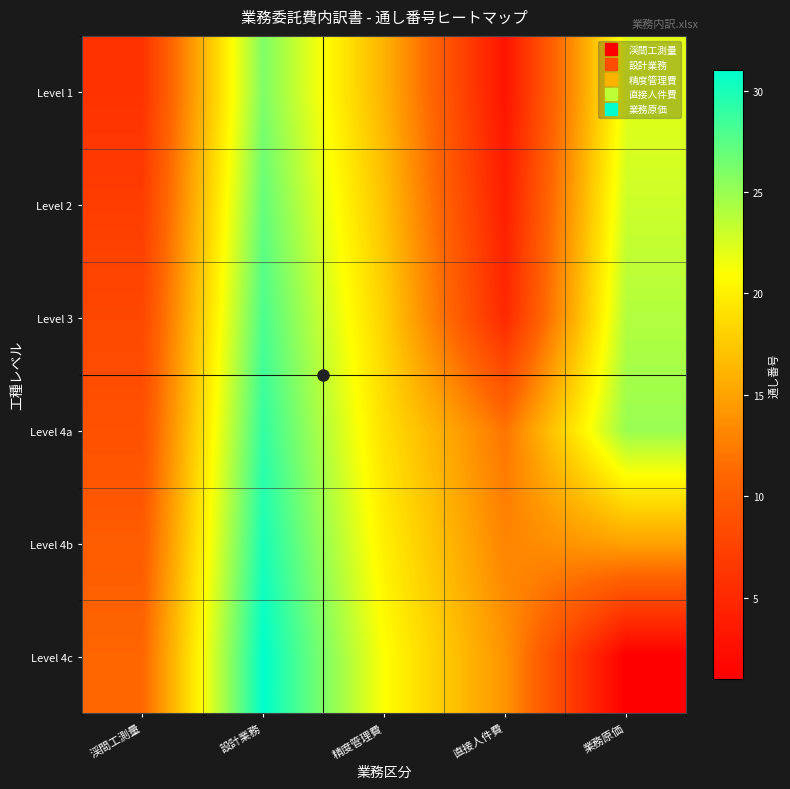

Reading left to right, what are all the values shown in this chart?

Level 1: 渓間工測量=6	設計業務=26	精度管理費=16	直接人件費=3	業務原価=22
Level 2: 渓間工測量=7	設計業務=27	精度管理費=17	直接人件費=4	業務原価=23
Level 3: 渓間工測量=8	設計業務=28	精度管理費=18	直接人件費=5	業務原価=24
Level 4a: 渓間工測量=9	設計業務=29	精度管理費=19	直接人件費=12	業務原価=25
Level 4b: 渓間工測量=10	設計業務=30	精度管理費=20	直接人件費=13	業務原価=15
Level 4c: 渓間工測量=11	設計業務=31	精度管理費=21	直接人件費=14	業務原価=1